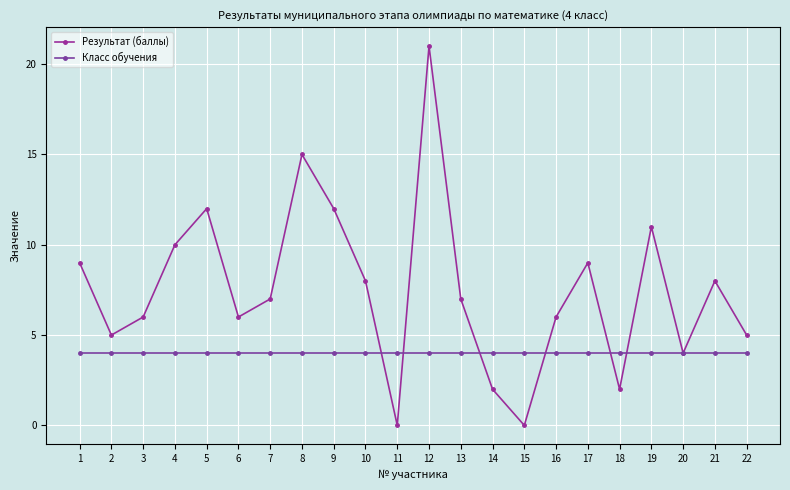

Where do Результат (баллы) and Класс обучения first cross each other?

10 and 11